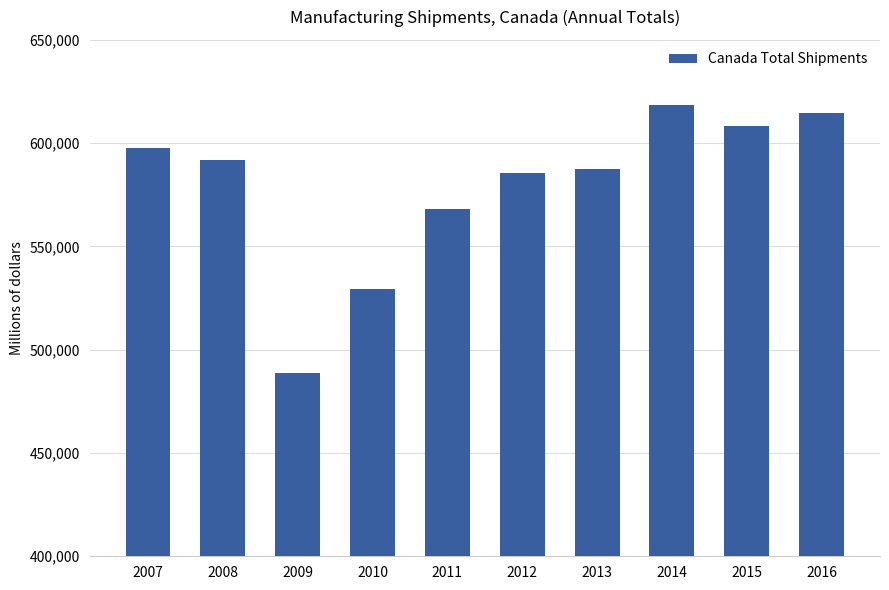

Which category has the highest value across all series?

2014